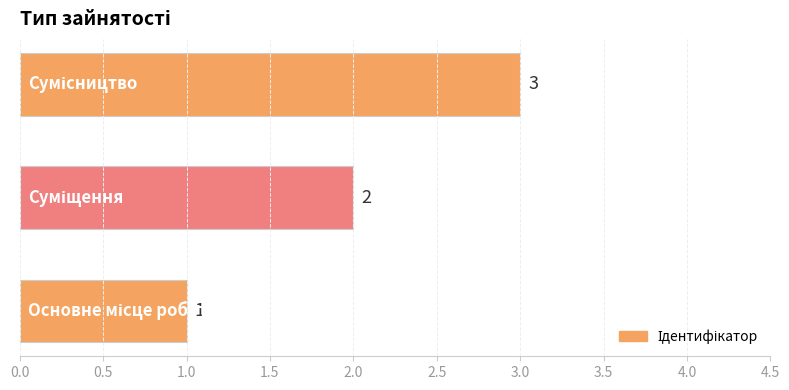

What is the greatest value displayed?

3